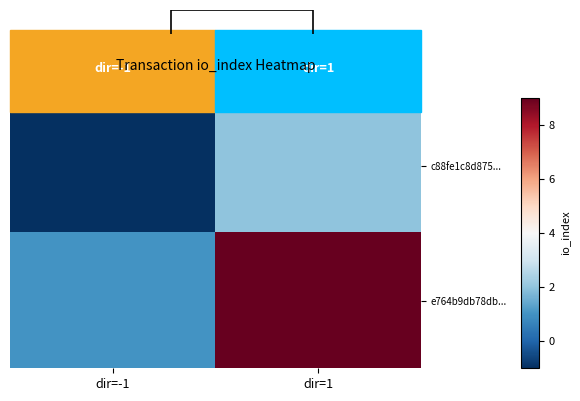

Which series has the largest total across all categories?

e764b9db78db...